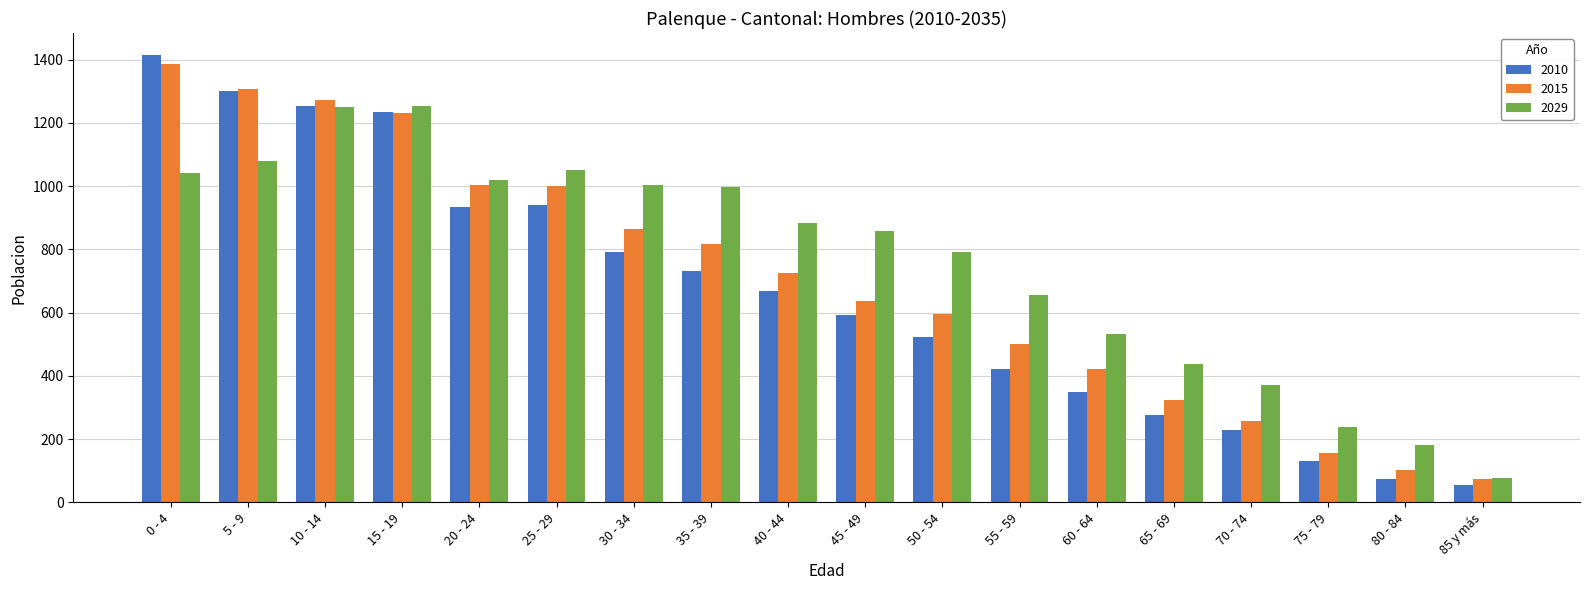

At which label does 2010 first exceed 668?

0 - 4